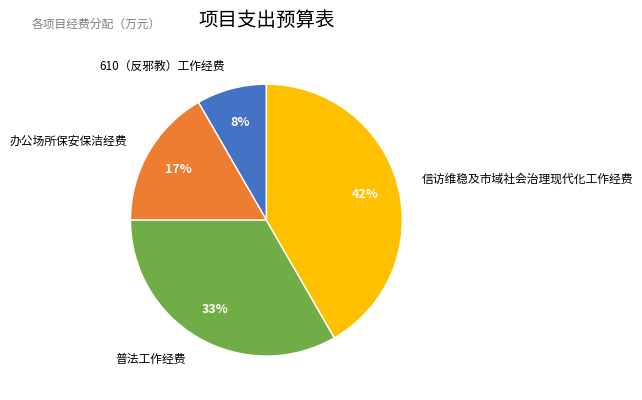

Is it true that 610（反邪教）工作经费 is 1% of the pie?

False